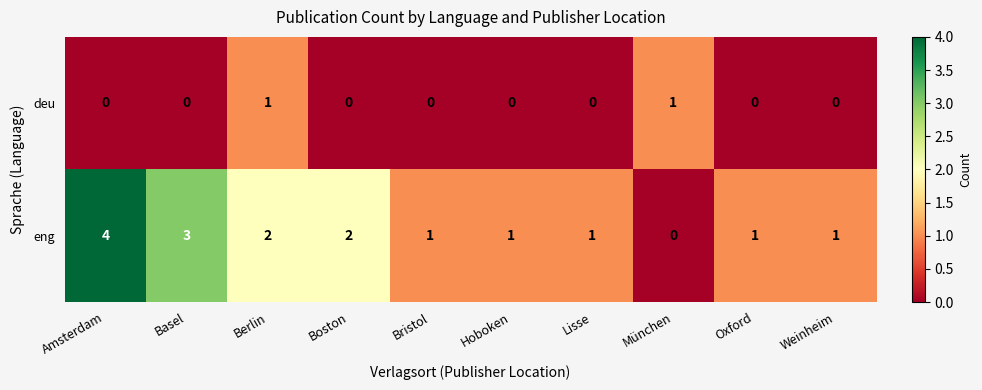

Which category has the lowest value in the eng series?

München